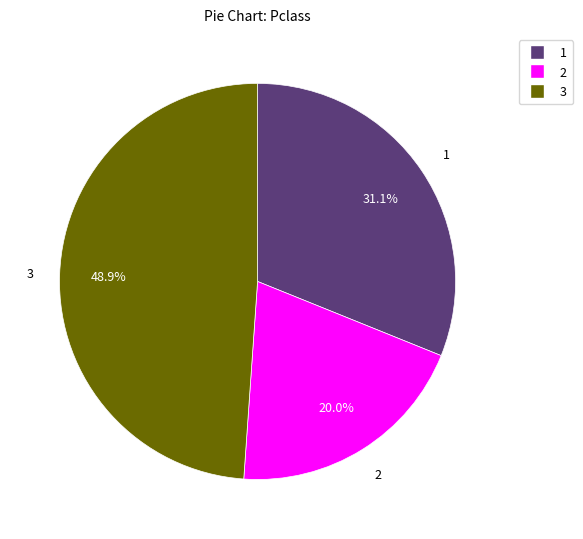

Is there a majority slice in this chart?

No